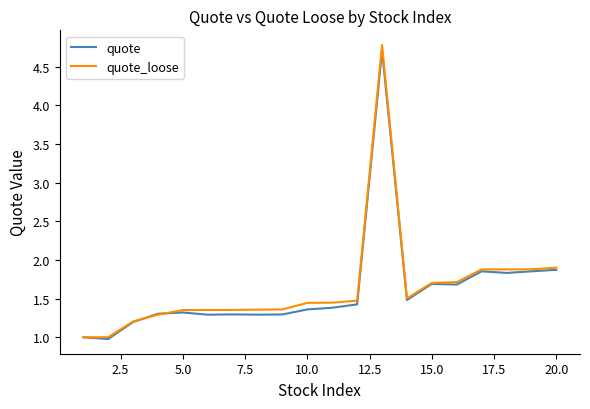

Which series has the largest total across all categories?

quote_loose